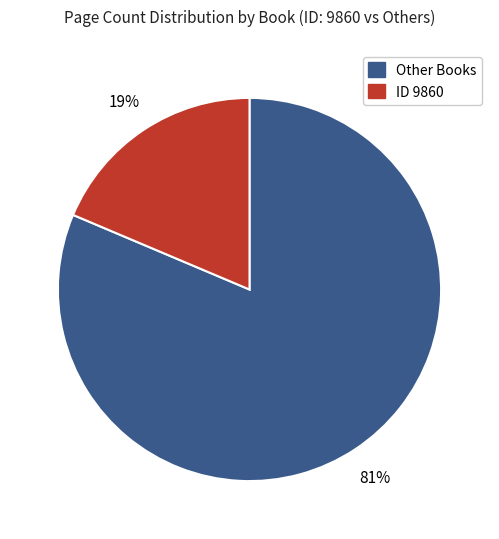

Does any single category account for the majority?

Yes